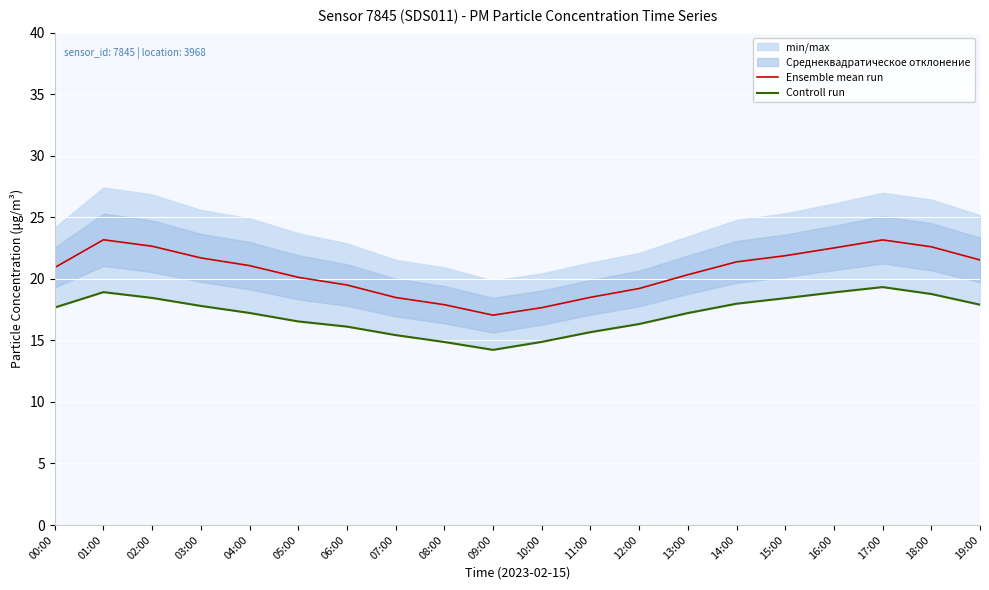

What is the difference between the maximum and minimum values in the Ensemble mean run series?

6.1